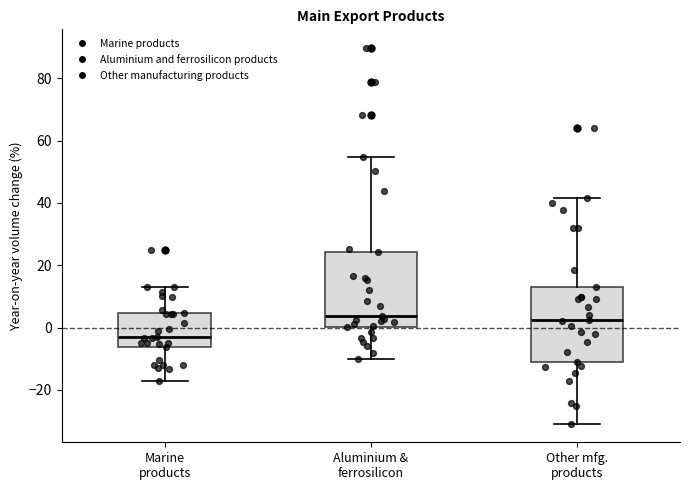

Where does the lower whisker of the box for Aluminium & ferrosilicon end on the y-axis? The values are not printed on the chart, so give them approximately, as read against the axis.

-10